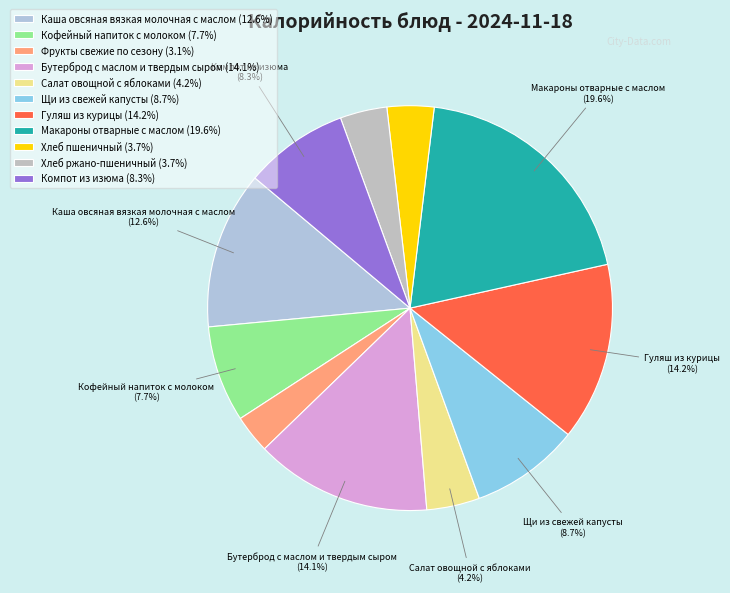

Does Гуляш из курицы represent more than half of the total?

No